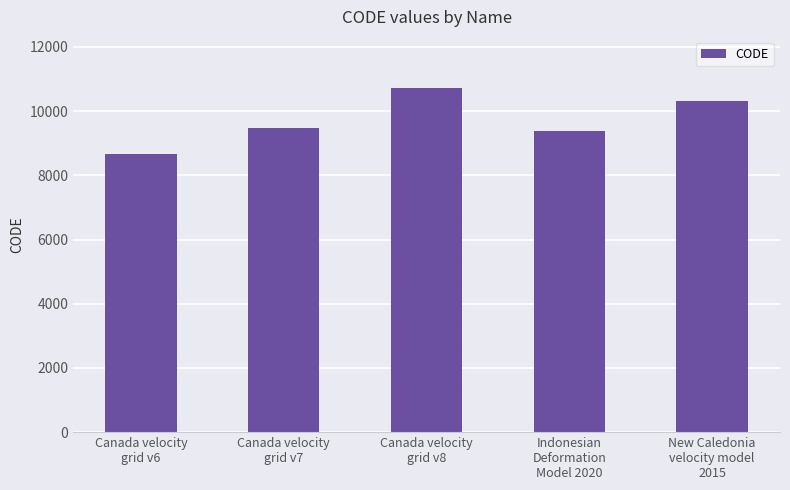

What is the average value?

9713